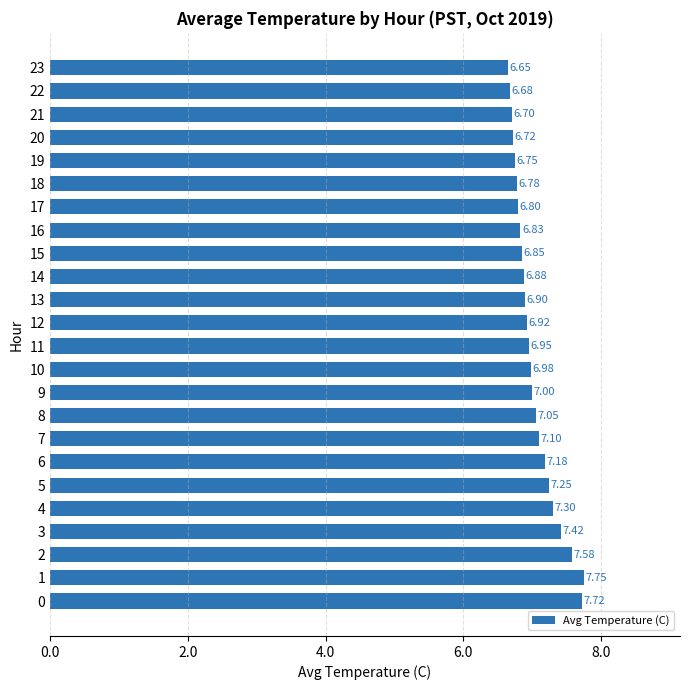

What is the approximate value at 18?

6.8